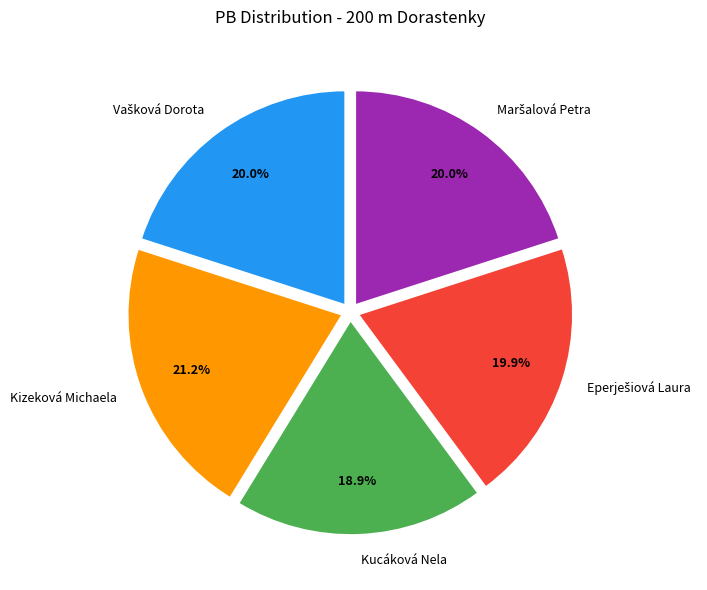

Which category has the smallest portion of the pie?

Kucáková Nela